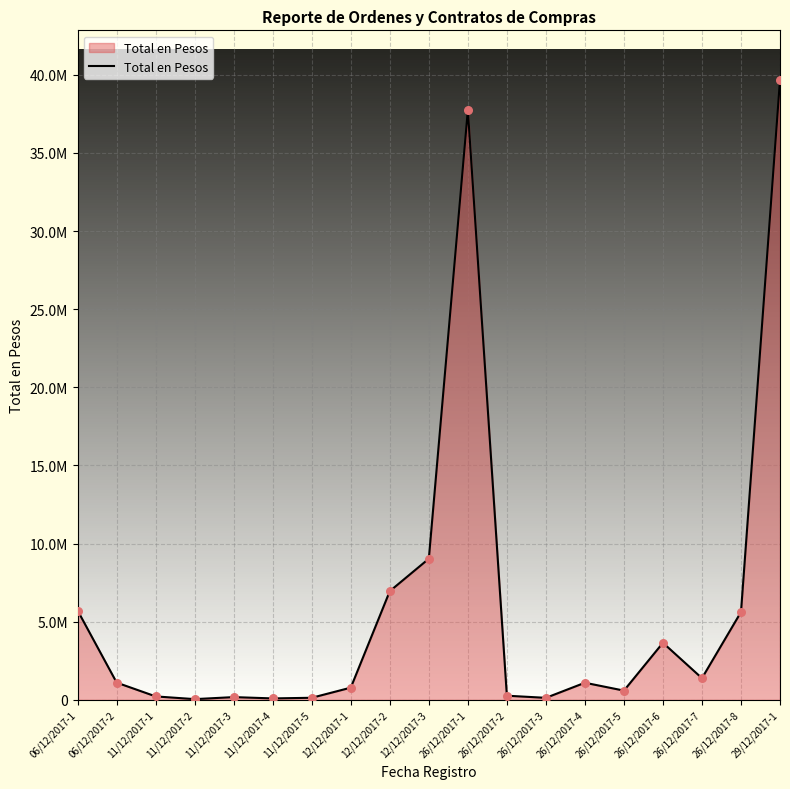

Does the chart have visible grid lines?

Yes